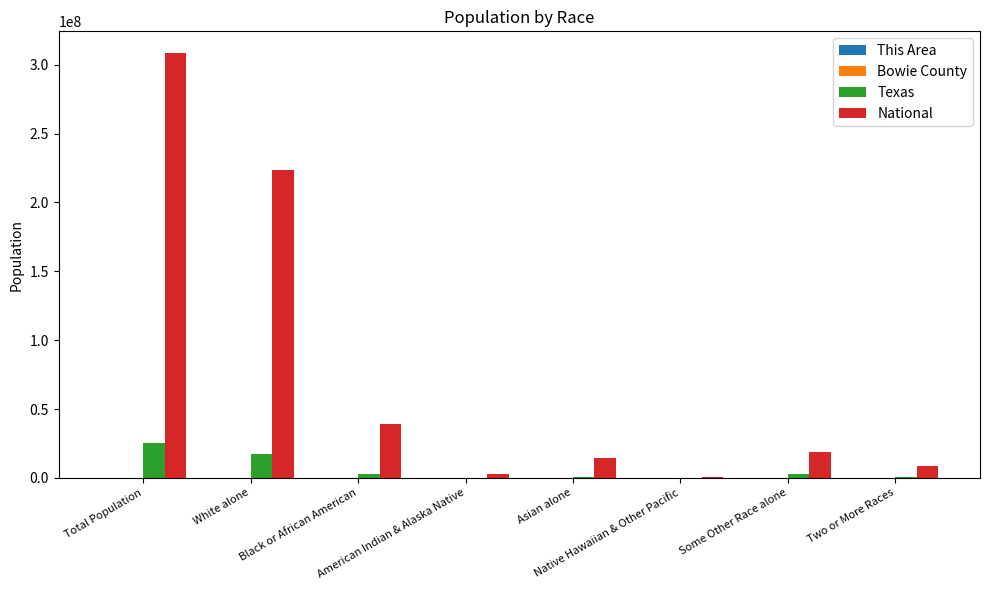

What is the sum of all Texas values?

50291122